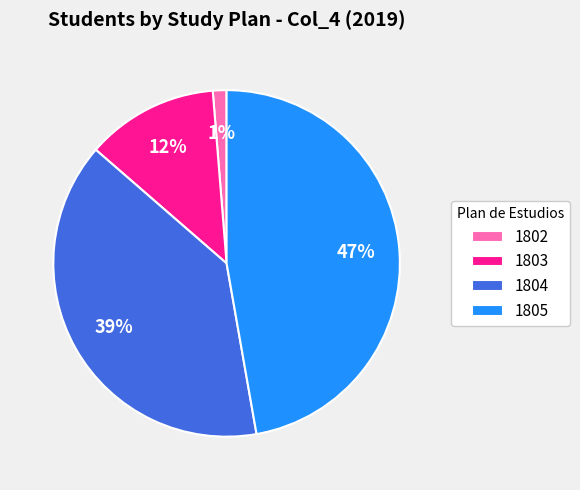

Is there a majority slice in this chart?

No